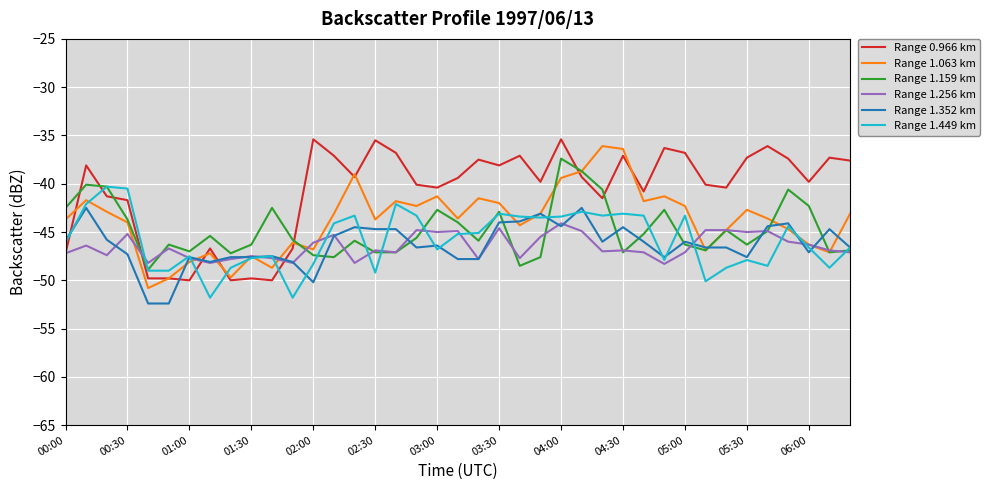

Which series has the largest total across all categories?

Range 0.966 km